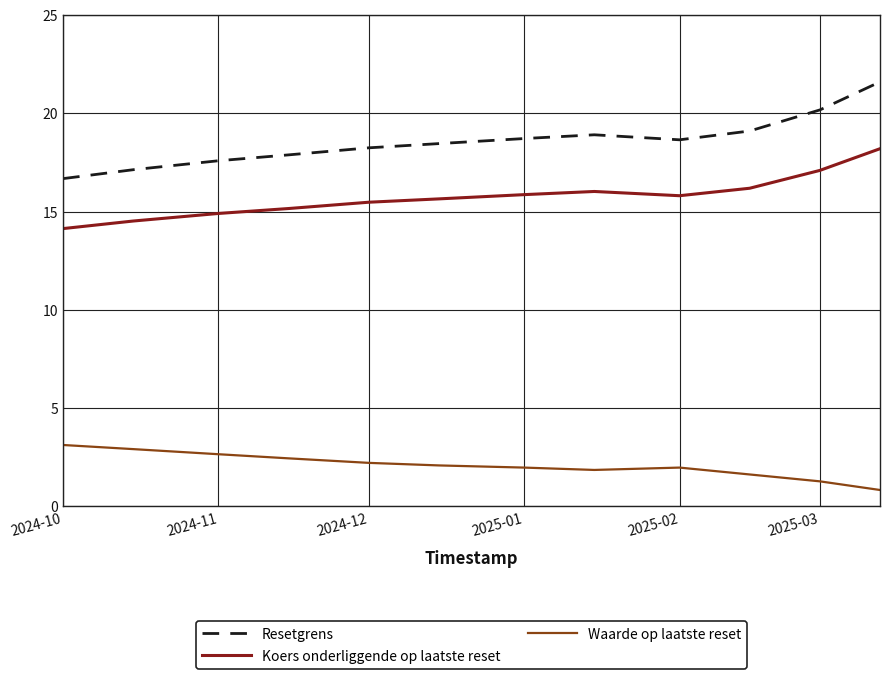

Rank the series by their average value, from lowest to highest.

Waarde op laatste reset, Koers onderliggende op laatste reset, Resetgrens